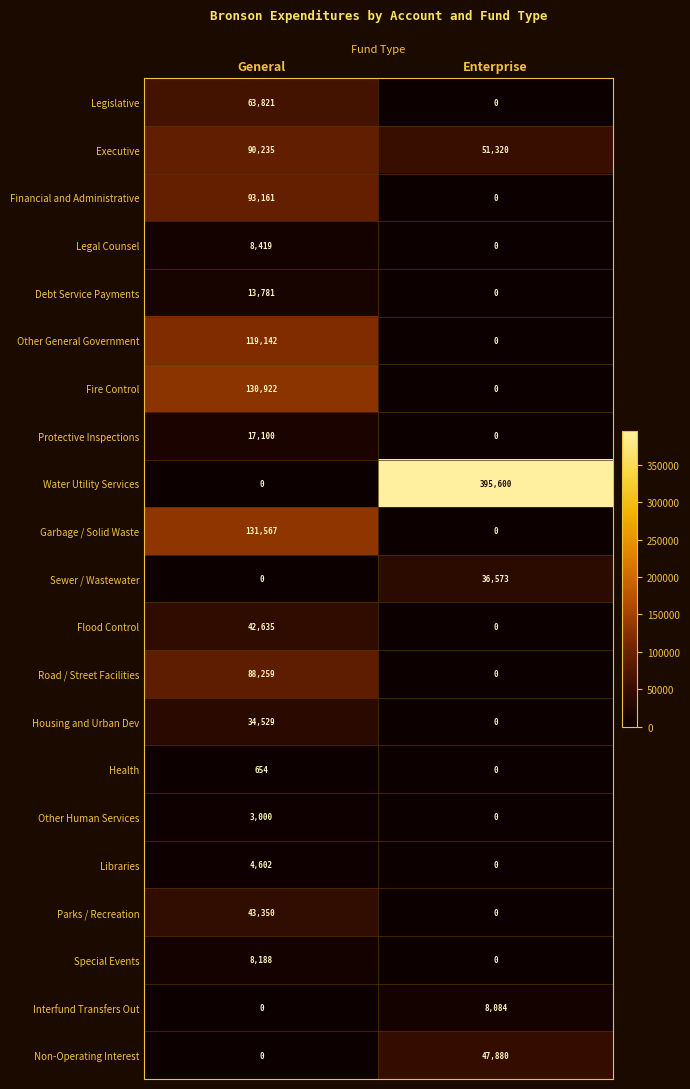

How many values in Fire Control are above zero?

1